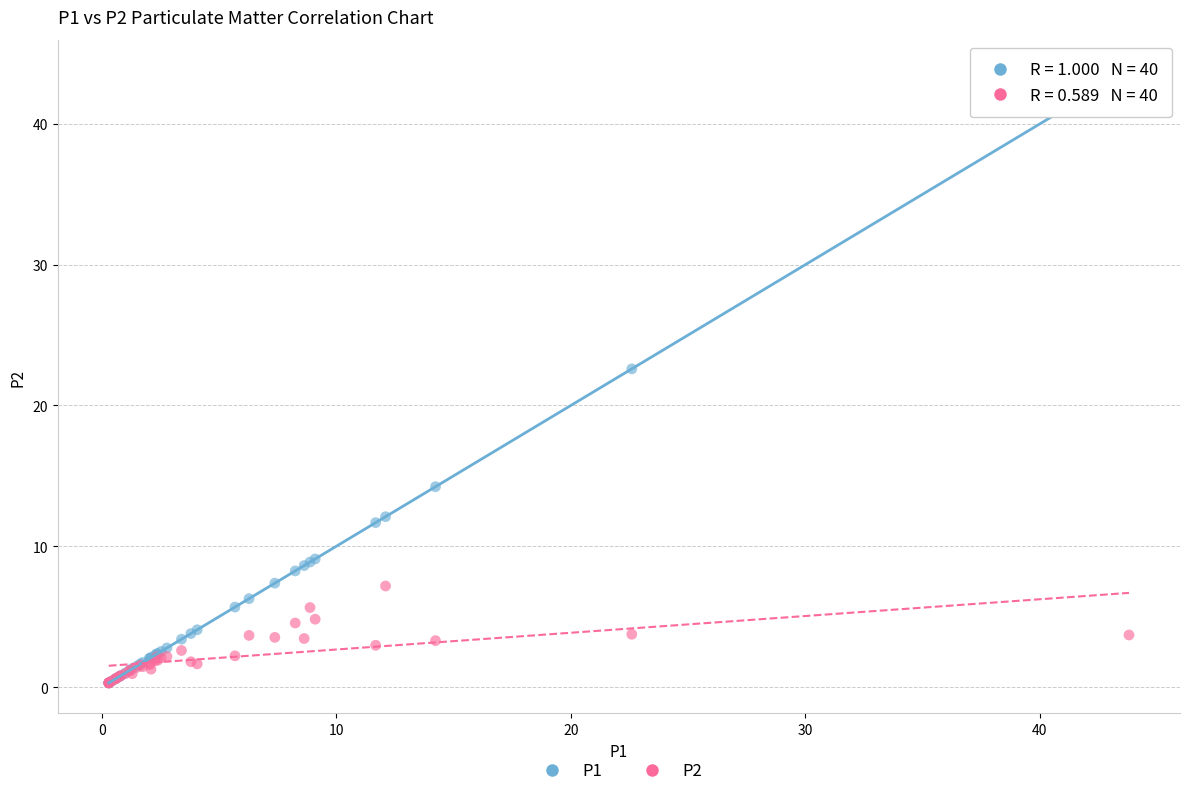

Across all series, what Y value is closest to 22?

22.6